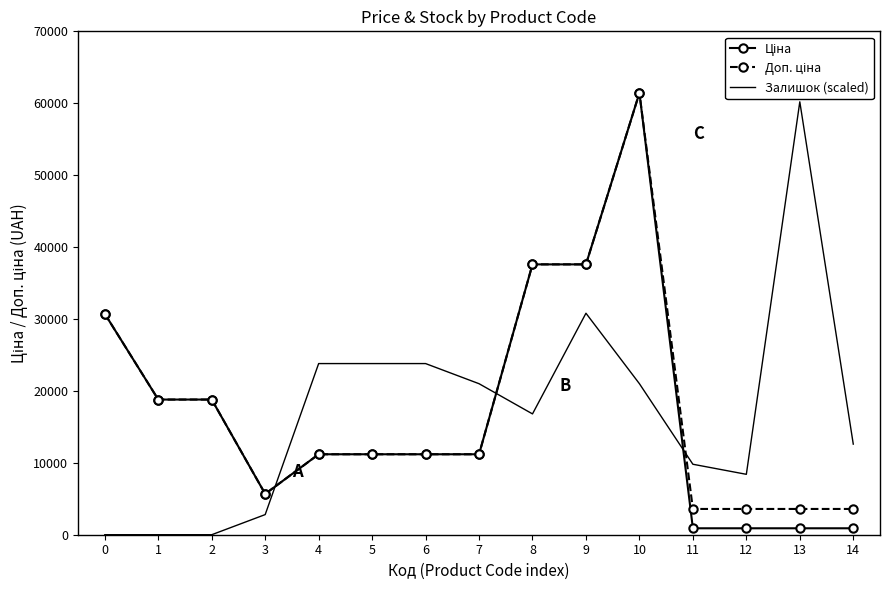

At which category is the sum across all series the highest?

10